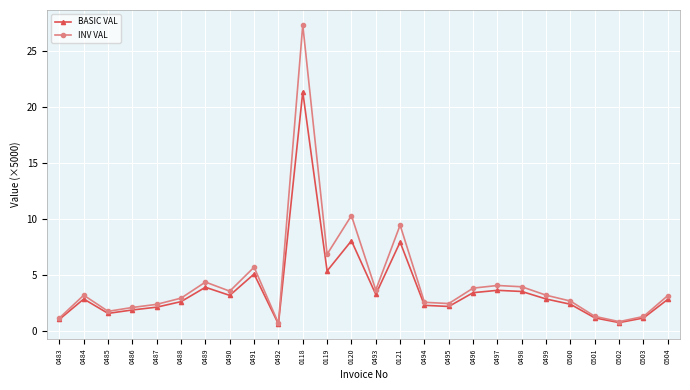

True or false: INV VAL has a value of 4.2 at 0500.

False